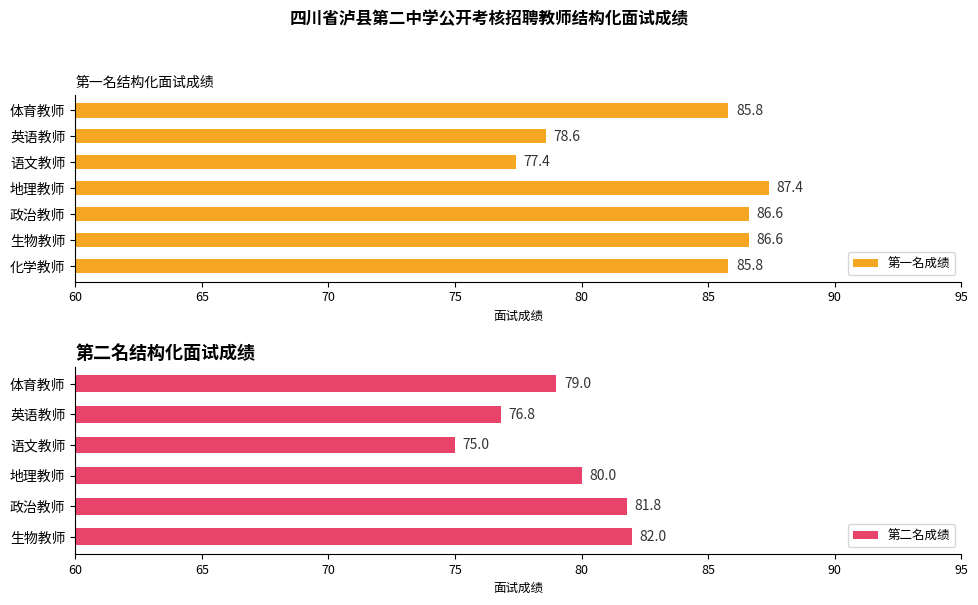

What value does the data have at 政治教师?

86.6